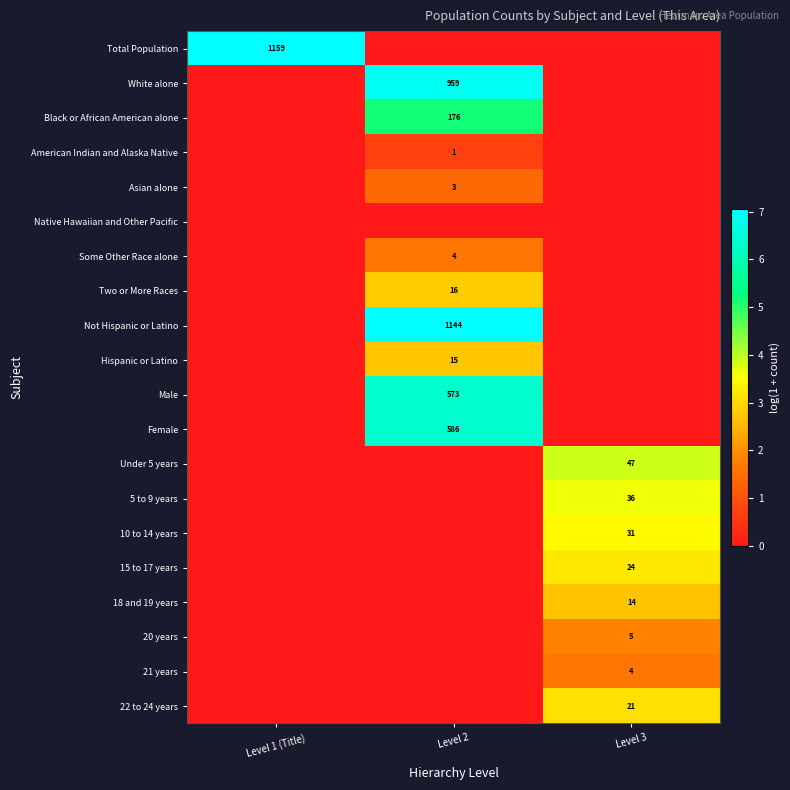

True or false: Female has a value of 119 at Level 2.

False